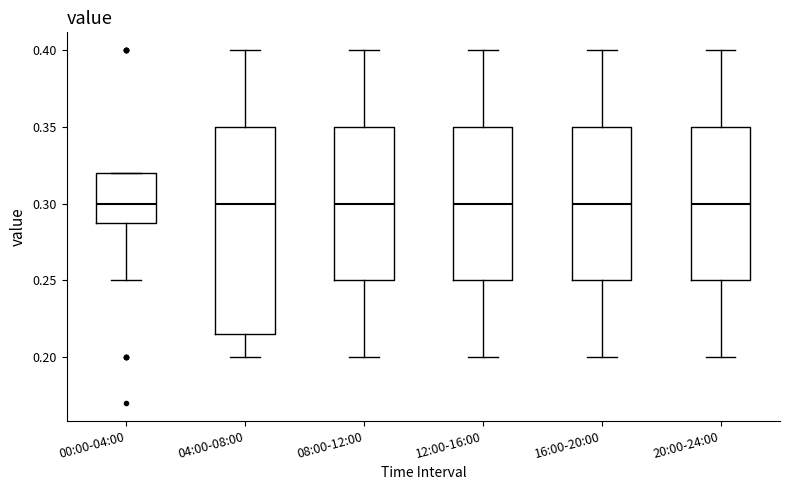

Reading left to right, read every box against the y-axis: the position of its median line, the range the box covers, and the ends of its whiskers. The values are not printed on the chart, so give them approximately, as read against the axis.

00:00-04:00: median 0.300, box 0.290 to 0.320, whiskers 0.250 to 0.320
04:00-08:00: median 0.300, box 0.215 to 0.350, whiskers 0.200 to 0.400
08:00-12:00: median 0.300, box 0.250 to 0.350, whiskers 0.200 to 0.400
12:00-16:00: median 0.300, box 0.250 to 0.350, whiskers 0.200 to 0.400
16:00-20:00: median 0.300, box 0.250 to 0.350, whiskers 0.200 to 0.400
20:00-24:00: median 0.300, box 0.250 to 0.350, whiskers 0.200 to 0.400